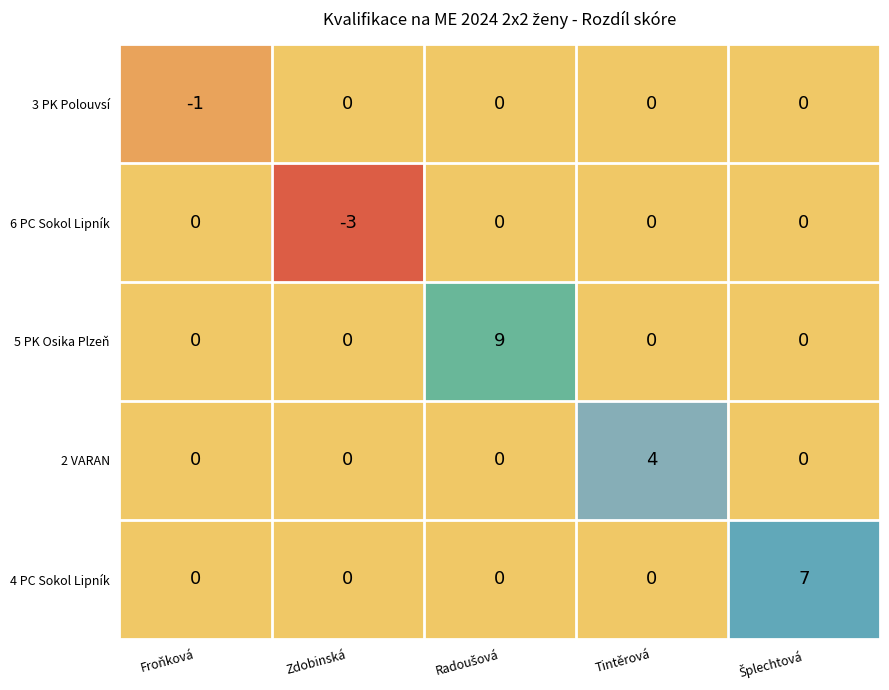

At how many categories does at least one series exceed 3?

3